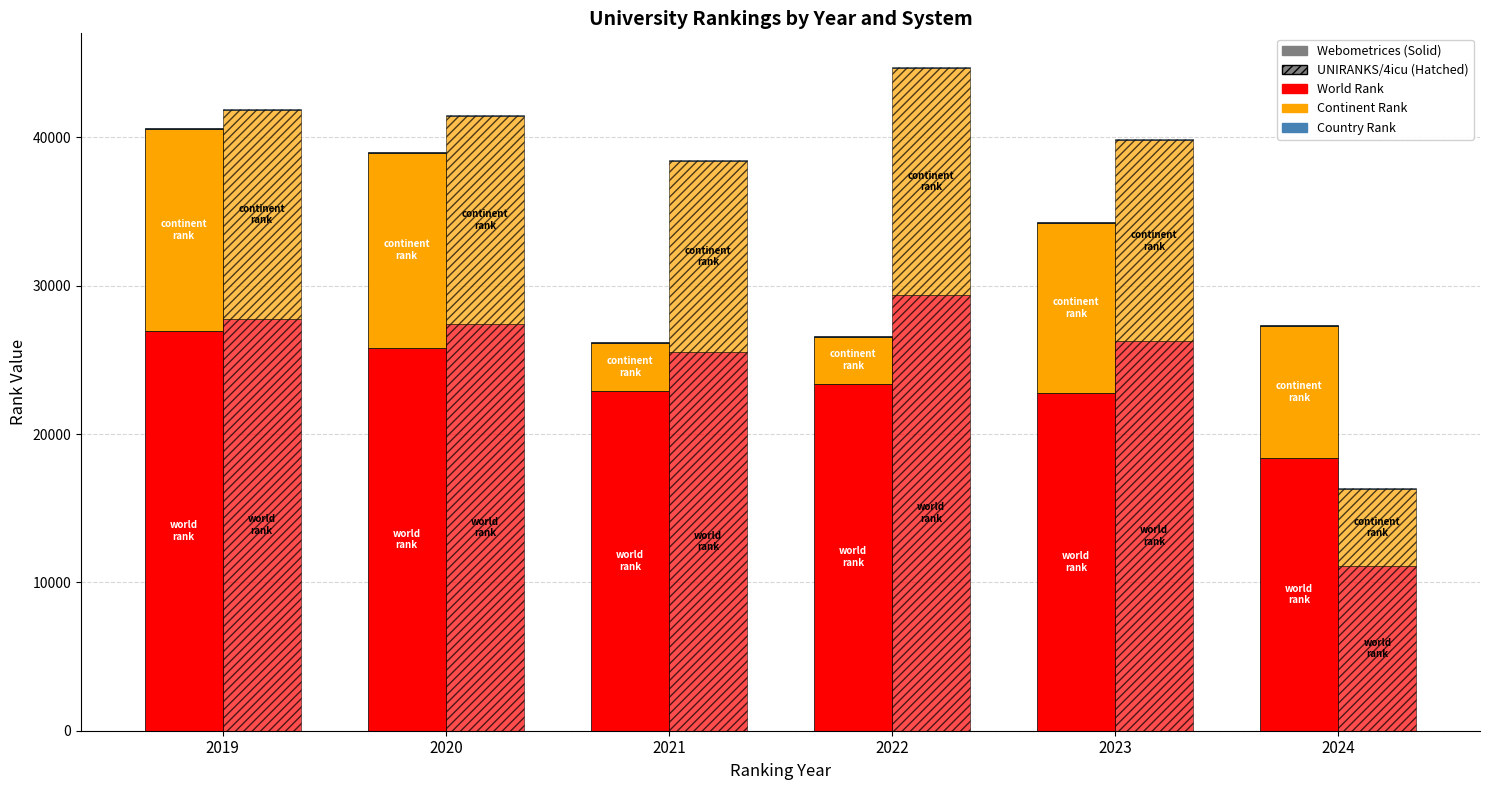

Reading left to right, what are all the values shown in this chart?

world rank (Webometrices): 2019=26927	2020=25811	2021=22896	2022=23390	2023=22751	2024=18384
continent rank (Webometrices): 2019=13660	2020=13167	2021=3233	2022=3180	2023=11487	2024=8932
country rank (Webometrices): 2019=65	2020=63	2021=56	2022=58	2023=62	2024=50
world rank (UNIRANKS/4icu): 2019=27760	2020=27413	2021=25527	2022=29354	2023=26266	2024=11090
continent rank (UNIRANKS/4icu): 2019=14115	2020=14029	2021=12889	2022=15355	2023=13546	2024=5212
country rank (UNIRANKS/4icu): 2019=64	2020=61	2021=57	2022=75	2023=74	2024=47